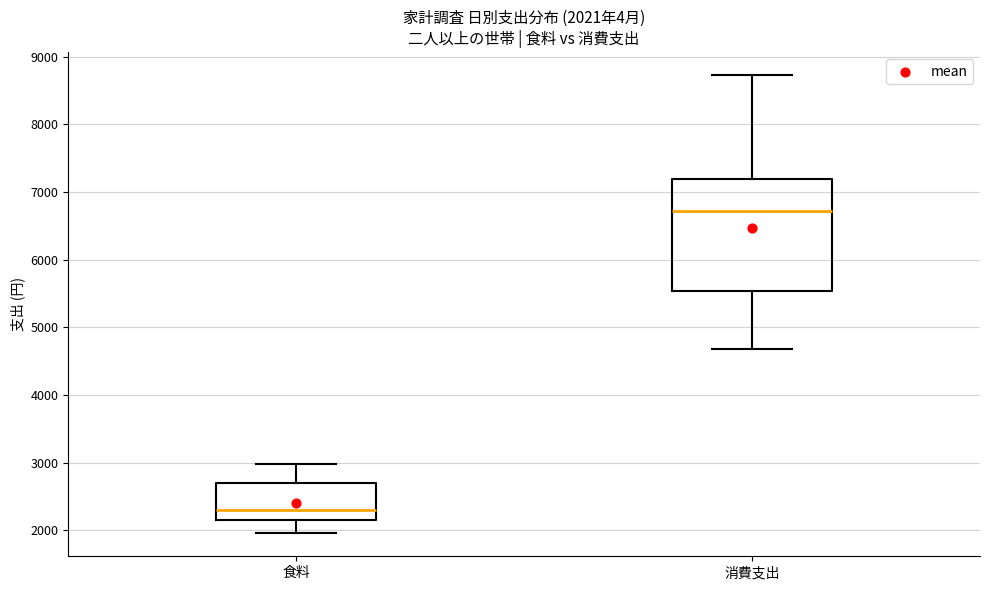

Which box is the tallest, from its lower edge to its upper edge?

消費支出